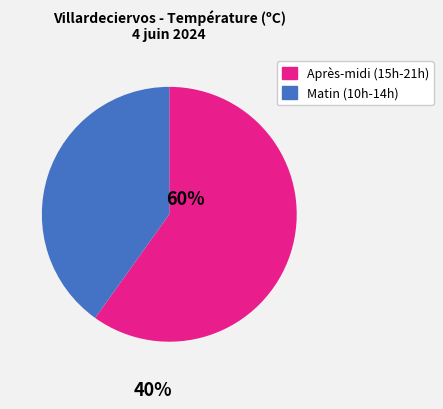

Is there any slice that represents more than half of the pie?

Yes